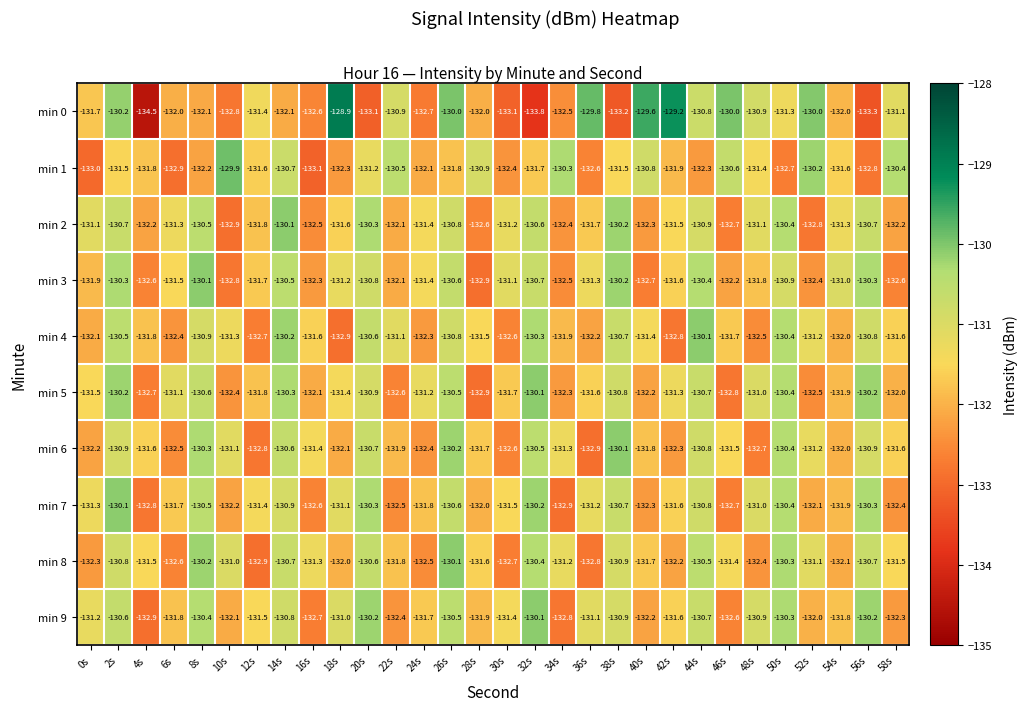

The value of min 9 at 50s is -130.3. True or false?

True